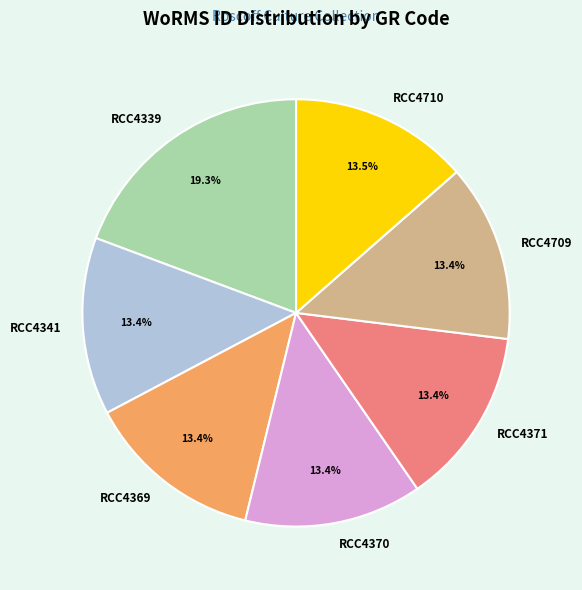

How much of the chart is everything except RCC4369?

86.6%